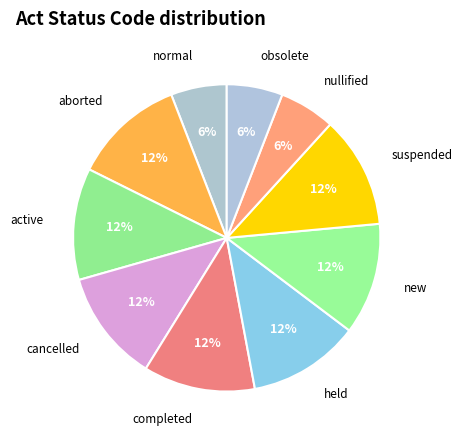

To the nearest percent, what percentage of the pie is new?

12%